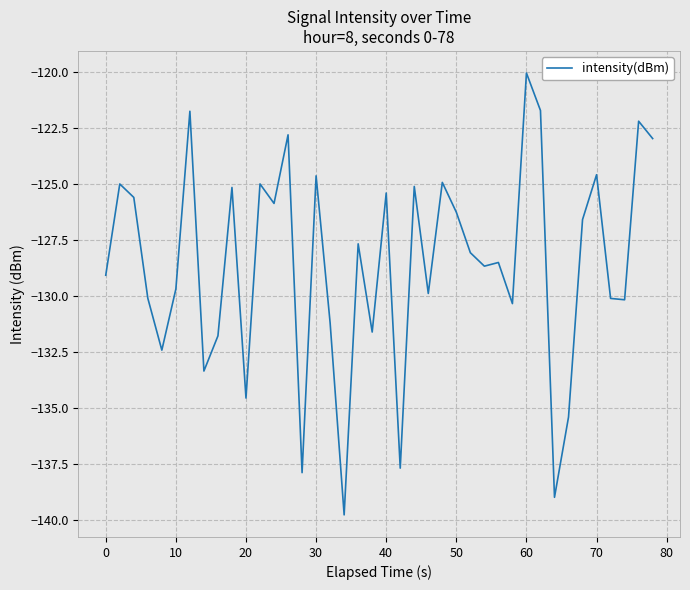

What is the difference between the maximum and minimum values?

19.8